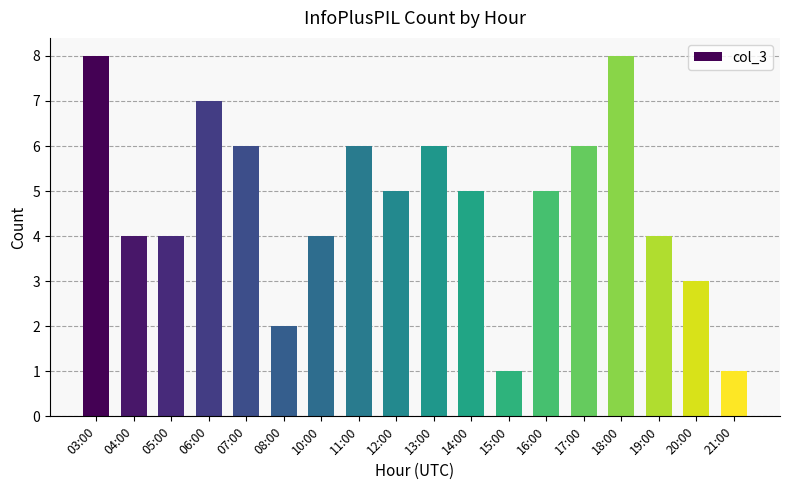

What is the change in value from 05:00 to 14:00?

+1